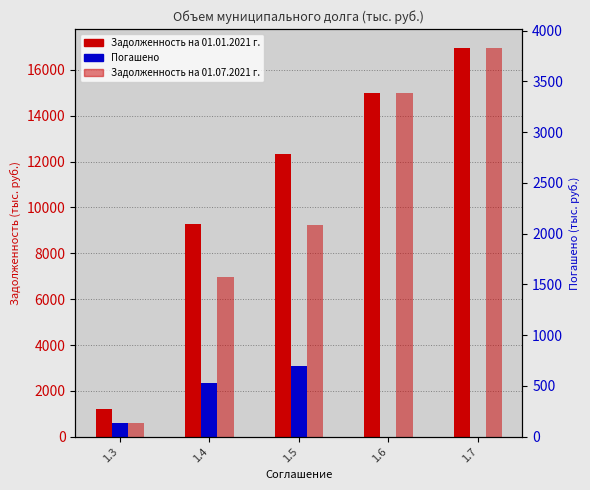

True or false: Задолженность на 01.01.2021 г. has a value of 15511 at 1.4.

False